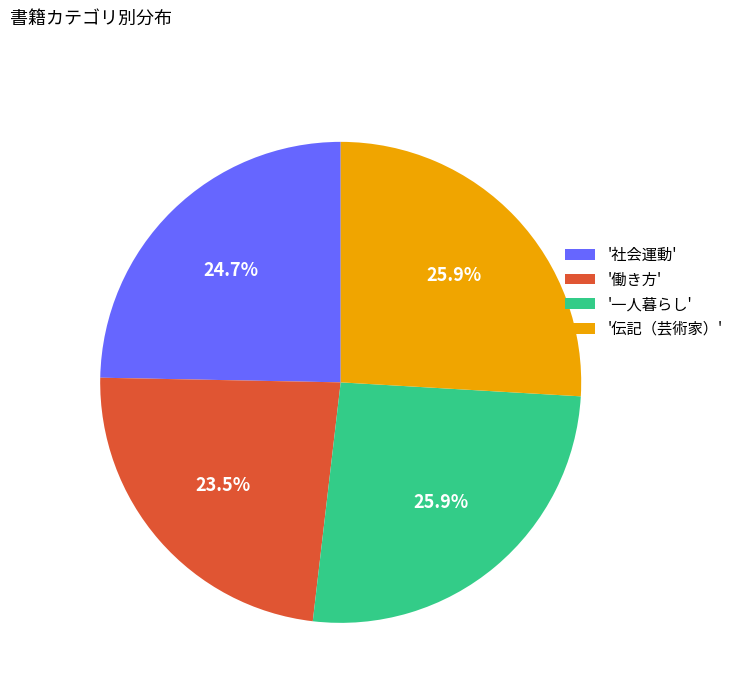

Which category has the smallest portion of the pie?

'働き方'